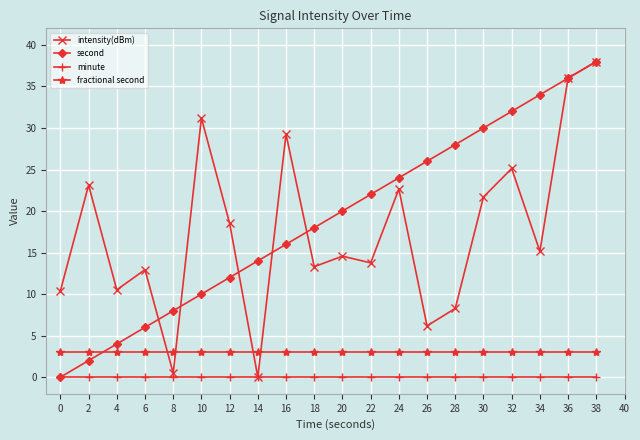

True or false: second has a value of 10.0 at 10.

True